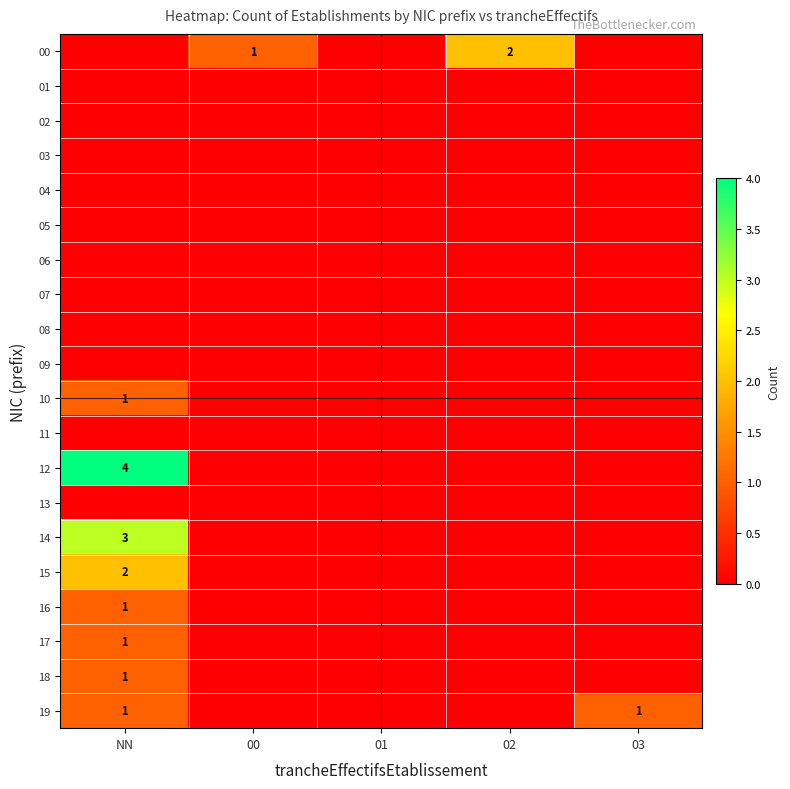

At which category is the sum across all series the highest?

NN